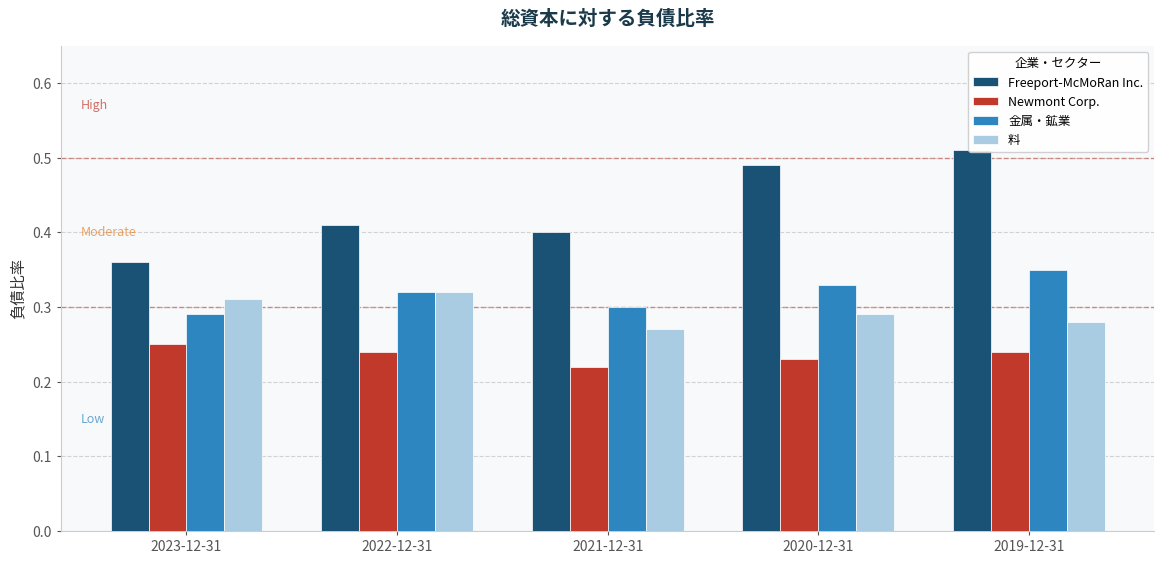

At which category does the chart reach its peak across all series?

2019-12-31